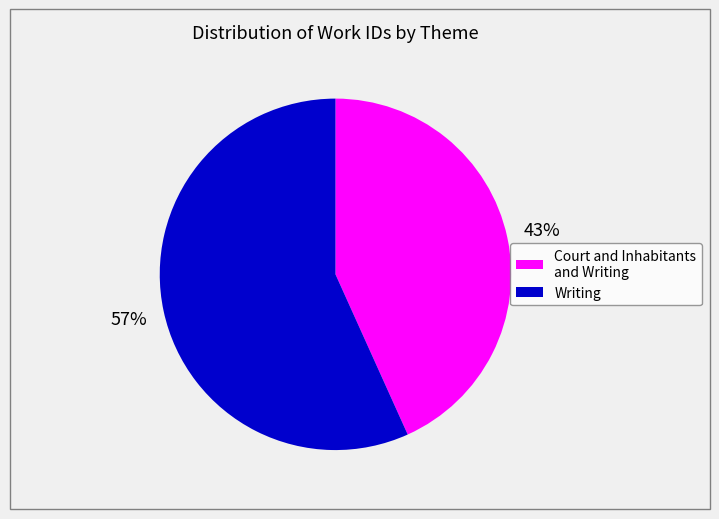

True or false: Writing accounts for 57% of the total.

True